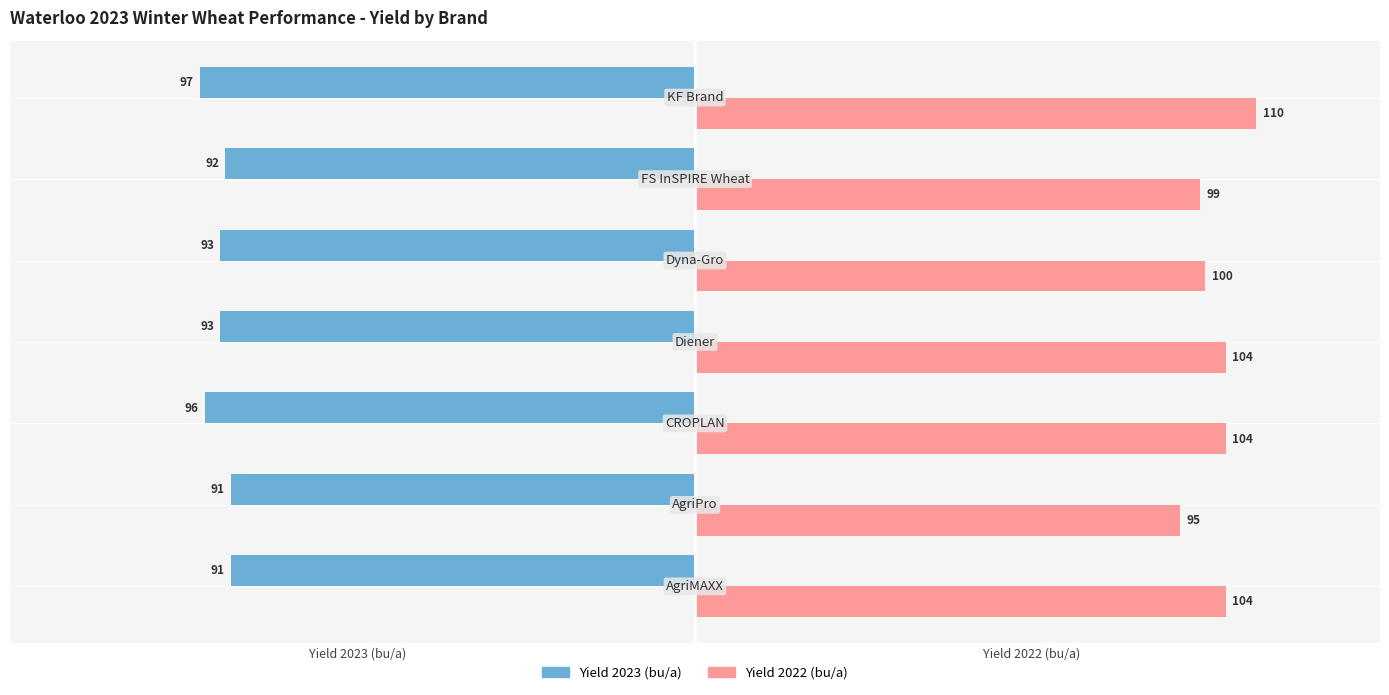

What is the lowest value of the Yield 2023 (bu/a) series?

-97